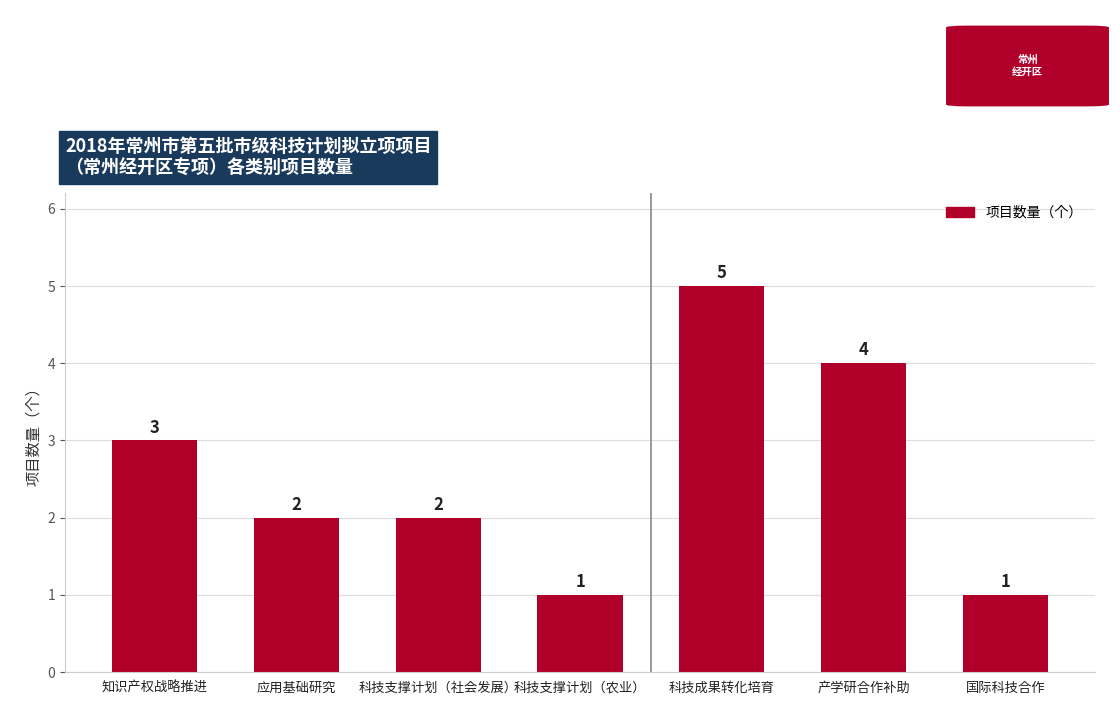

Reading left to right, list all the values displayed in this chart.

知识产权战略推进=3	应用基础研究=2	科技支撑计划（社会发展）=2	科技支撑计划（农业）=1	科技成果转化培育=5	产学研合作补助=4	国际科技合作=1